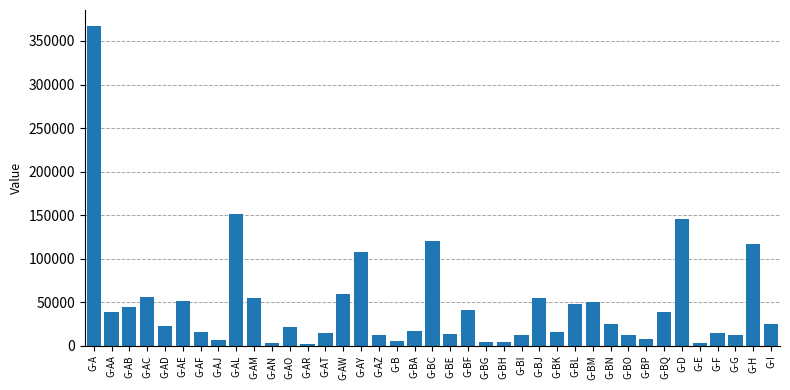

What is the difference between the maximum and minimum values?

365176.2